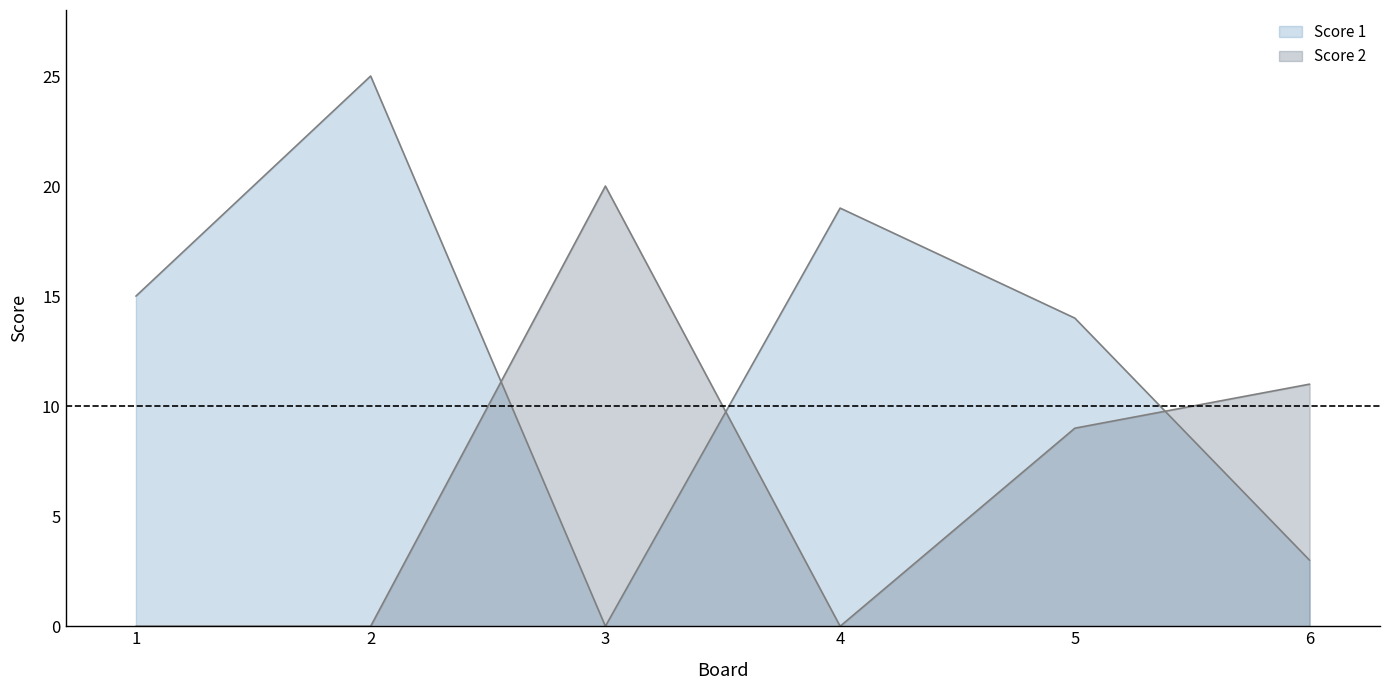

At which category is the sum across all series the highest?

2